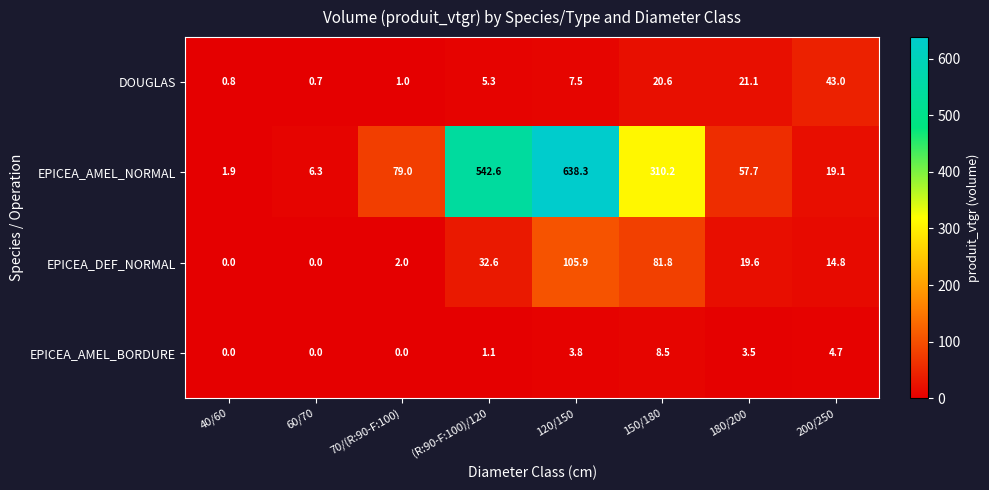

Which series has the widest spread of values?

EPICEA_AMEL_NORMAL